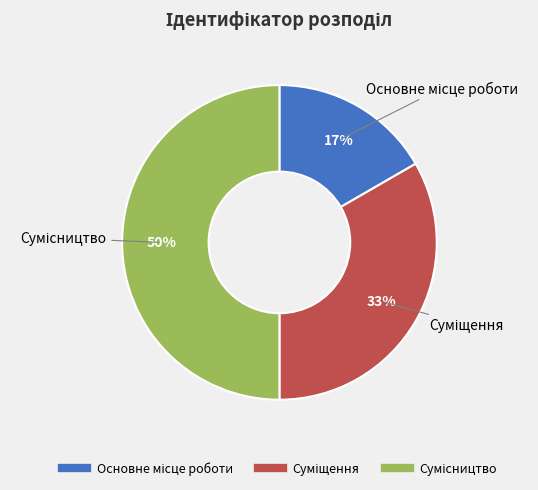

To the nearest percent, what is the average slice percentage?

33%